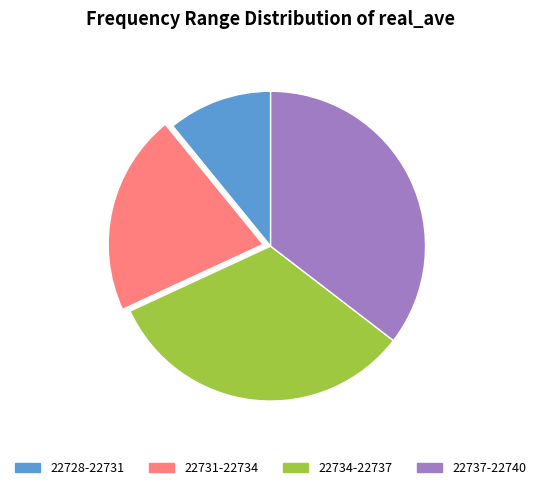

Is there a majority slice in this chart?

No